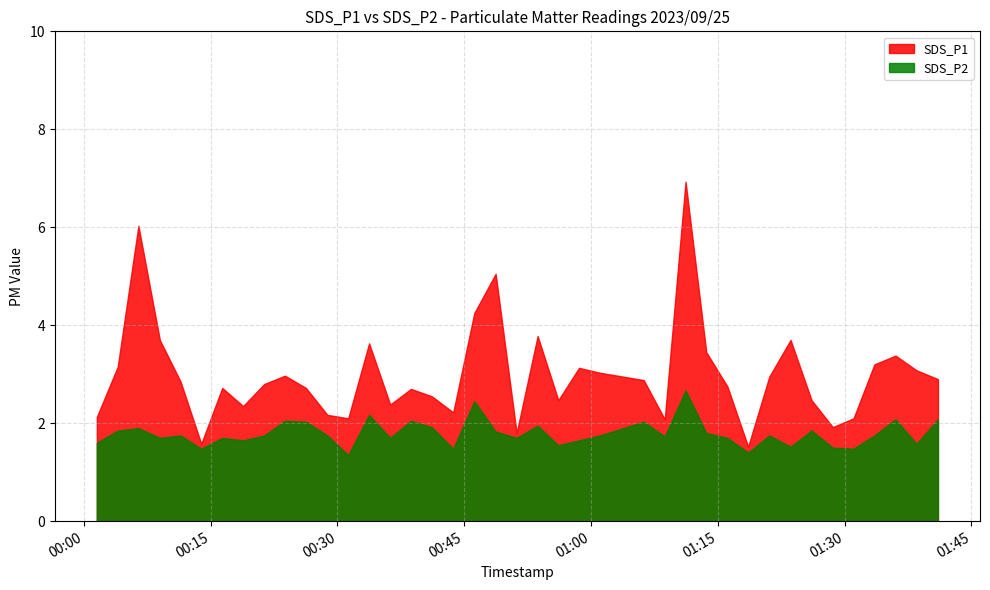

At which category does SDS_P2 reach its first local valley?

2023/09/25 00:09:00